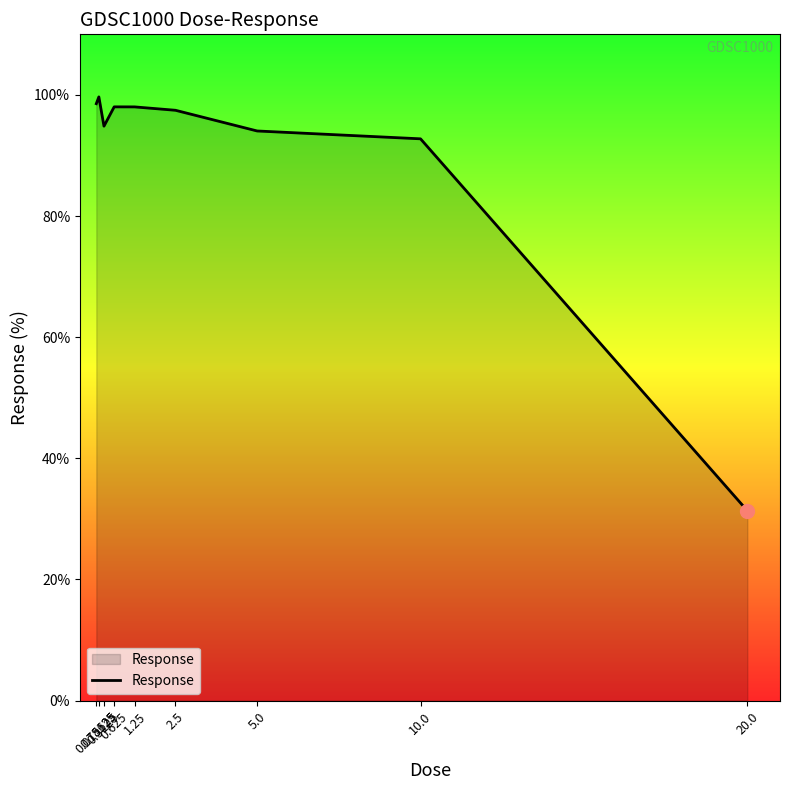

Does the chart display data point markers on the line(s)?

No